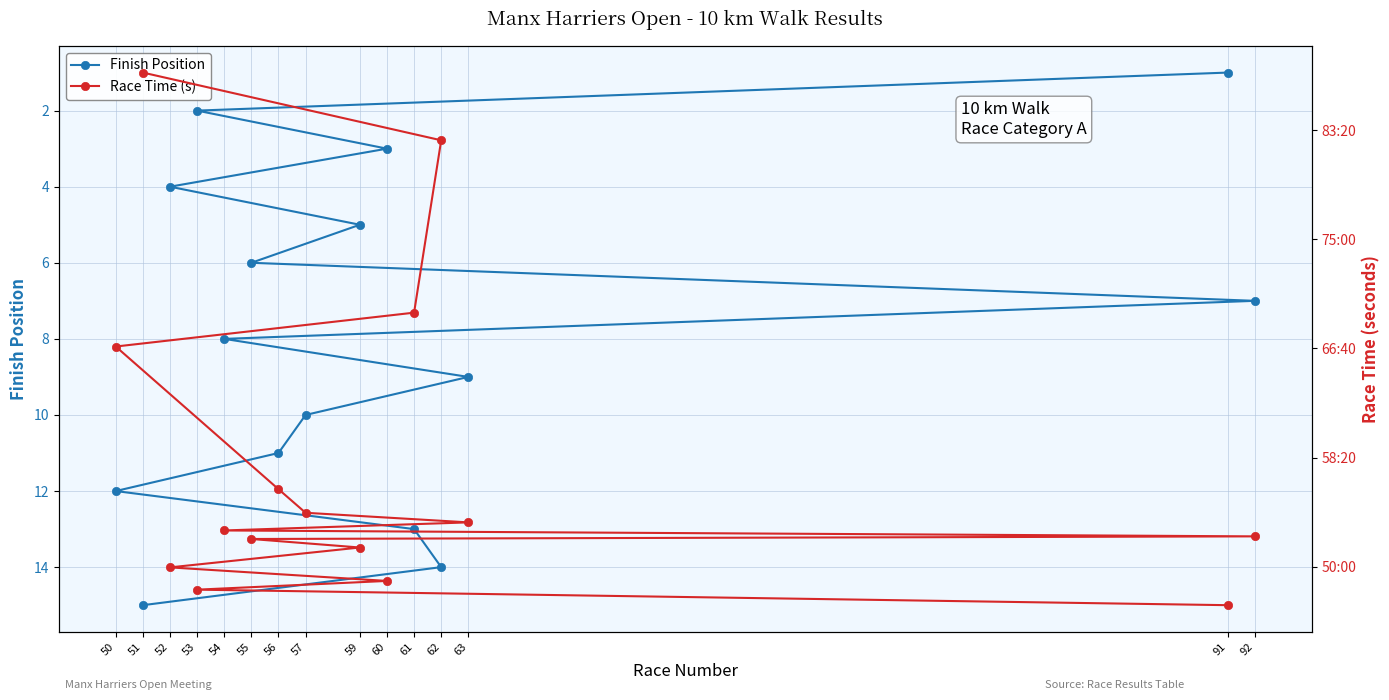

True or false: Race Time (s) and Finish Position intersect in this chart.

False